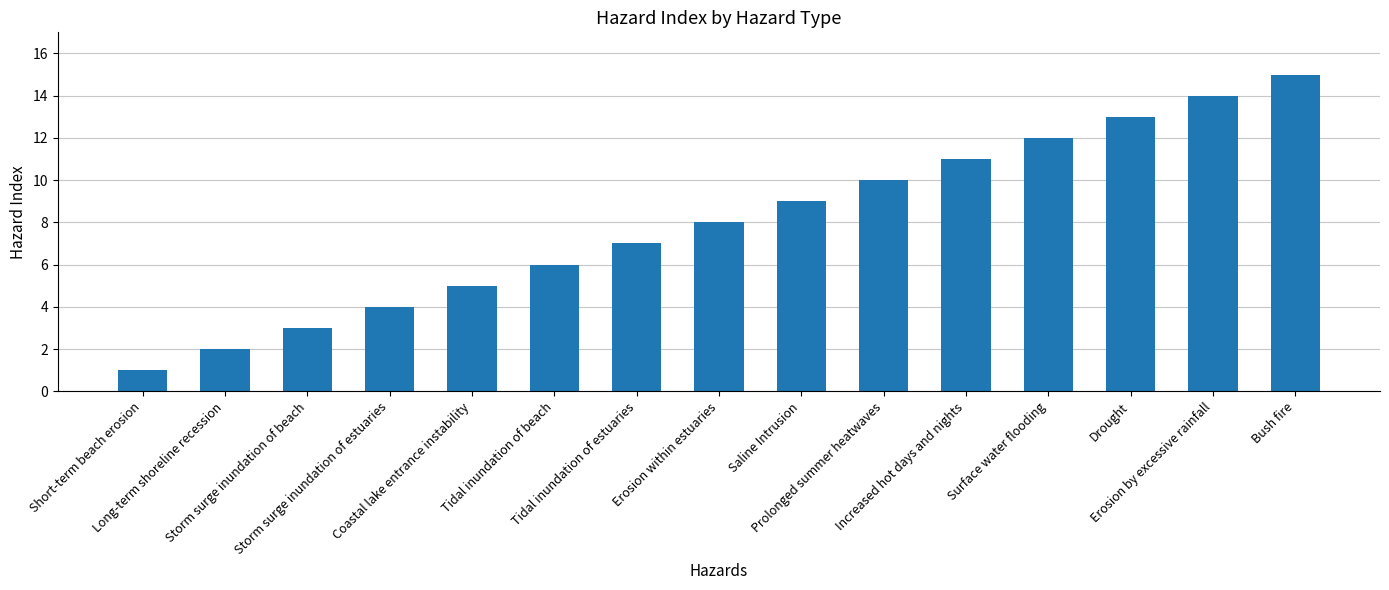

The value at Long-term shoreline recession is 2. True or false?

True